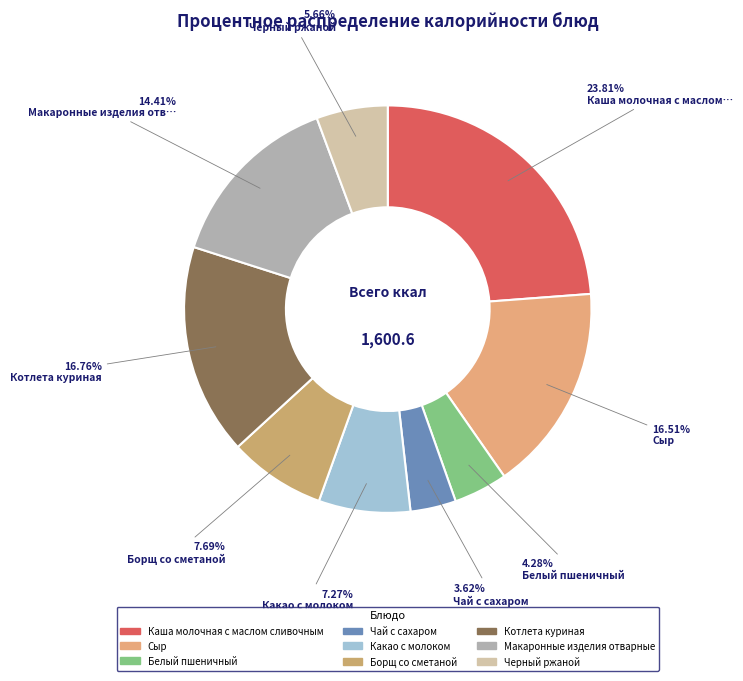

How many slices are in this pie chart?

9